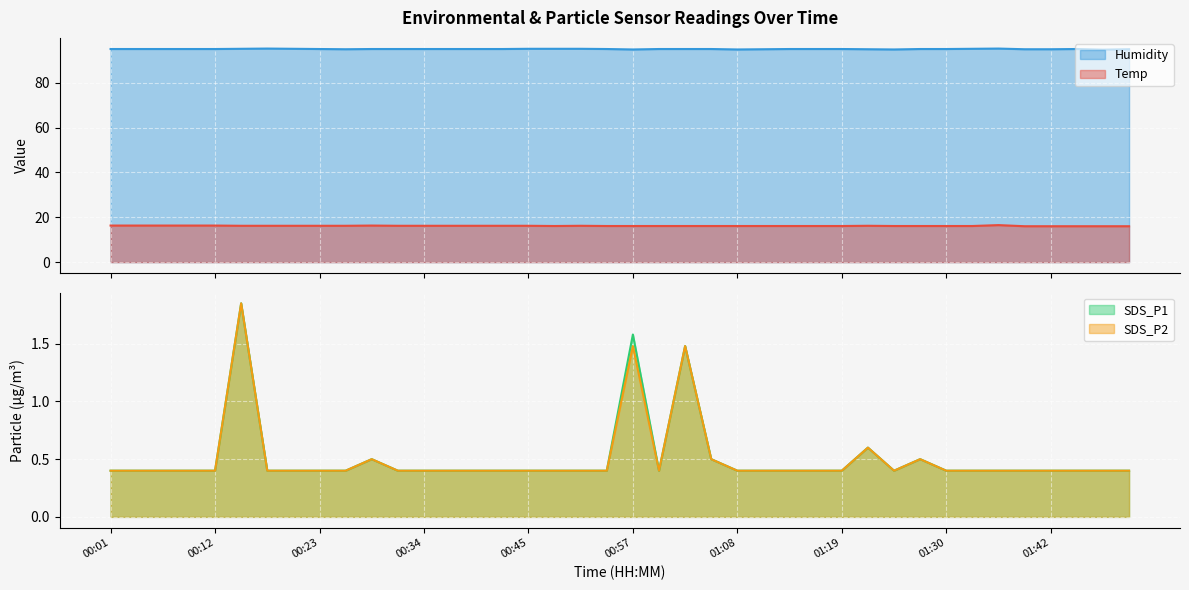

What is the value of the SDS_P2 point at the 23rd from the left?

1.5